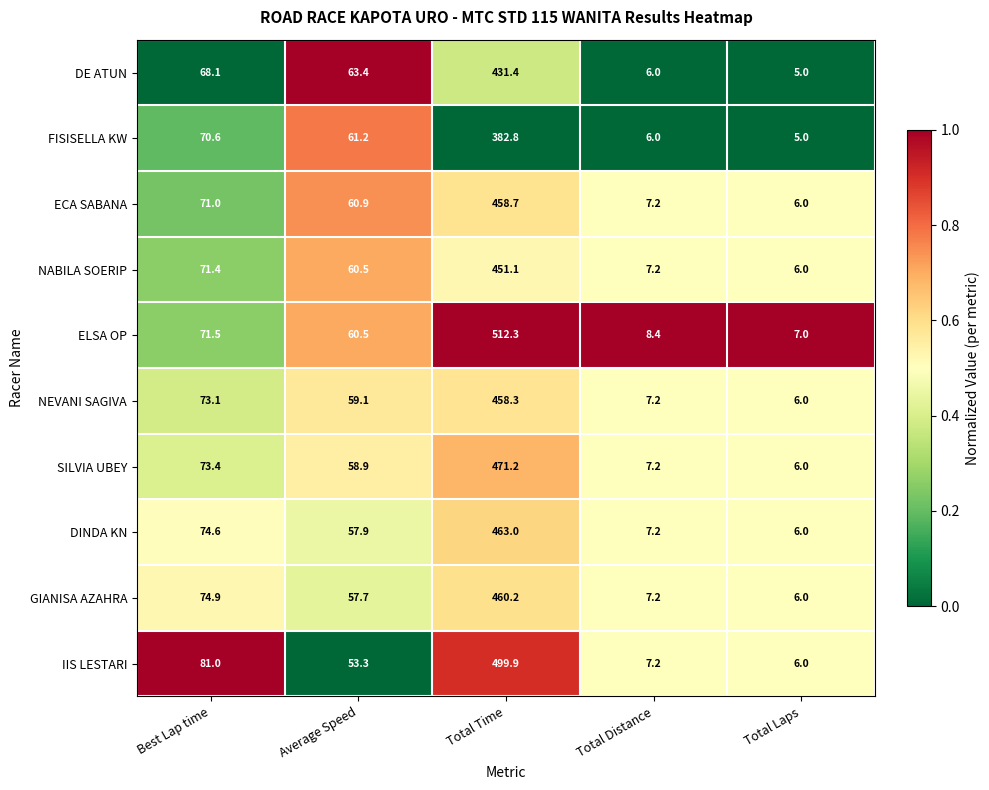

Which series has the largest range (max minus min)?

ELSA OP